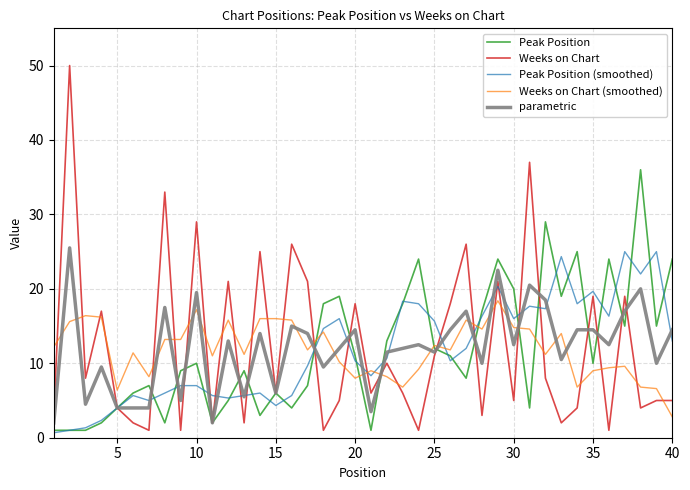

What is the minimum value for parametric?

2.0